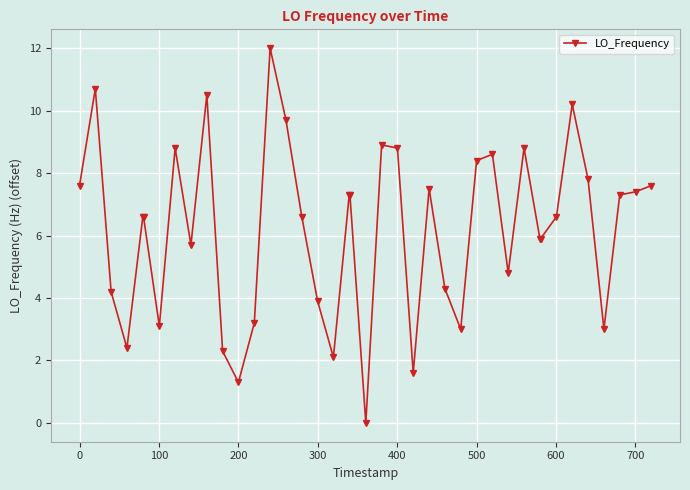

What is the sum of all values?

248.3